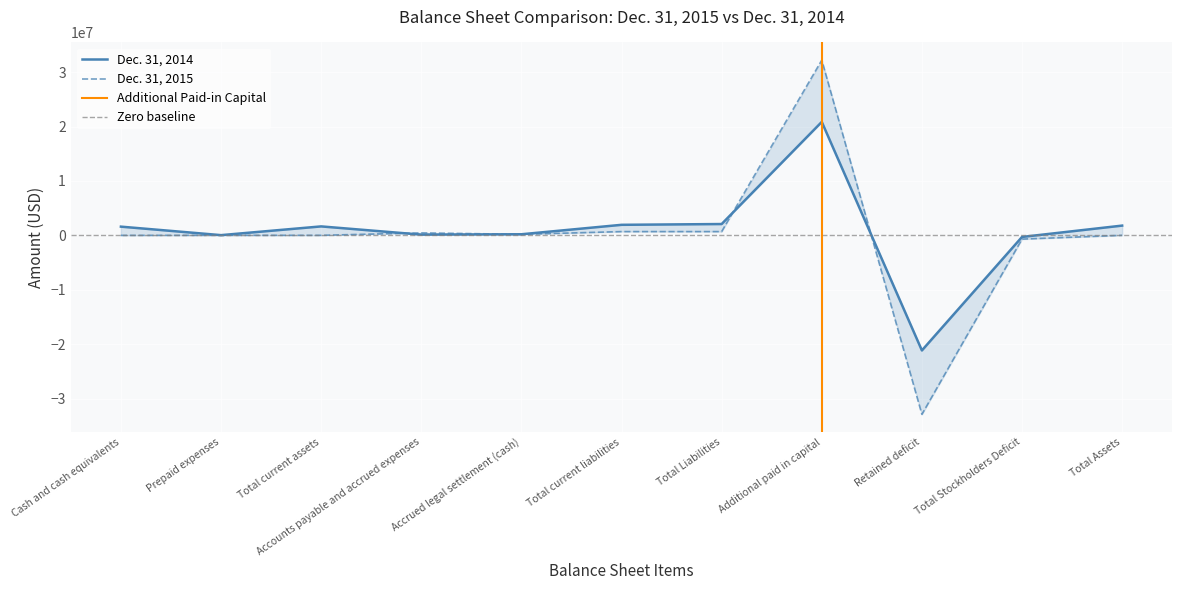

At which category does Dec. 31, 2014 reach its first local peak?

Total current assets